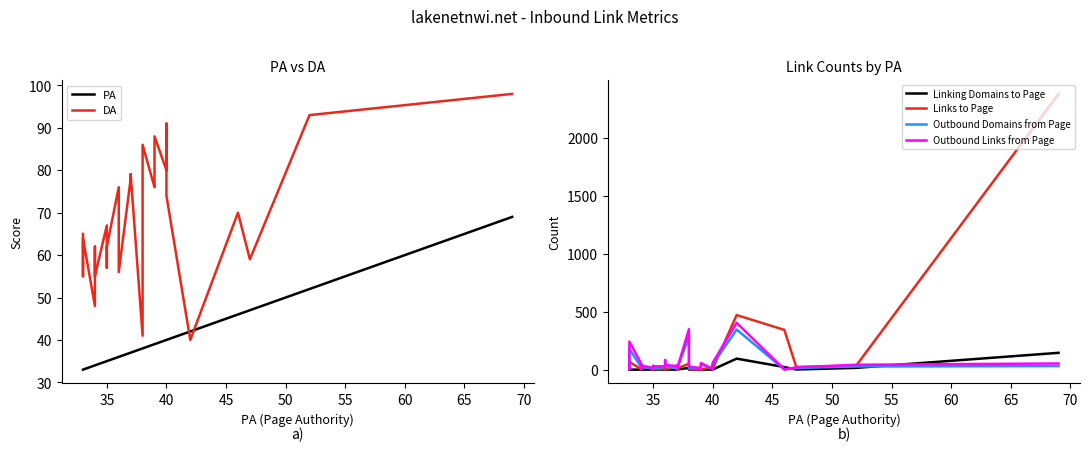

How many lines are shown in the chart?

6